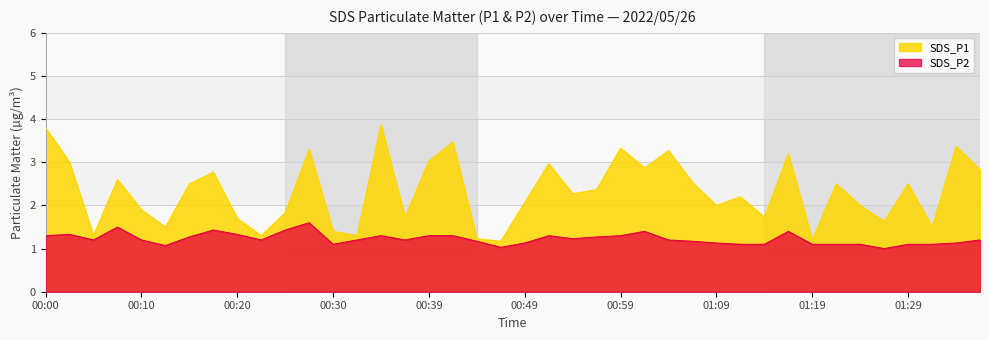

Where does the SDS_P1 series first go above 2?

00:00